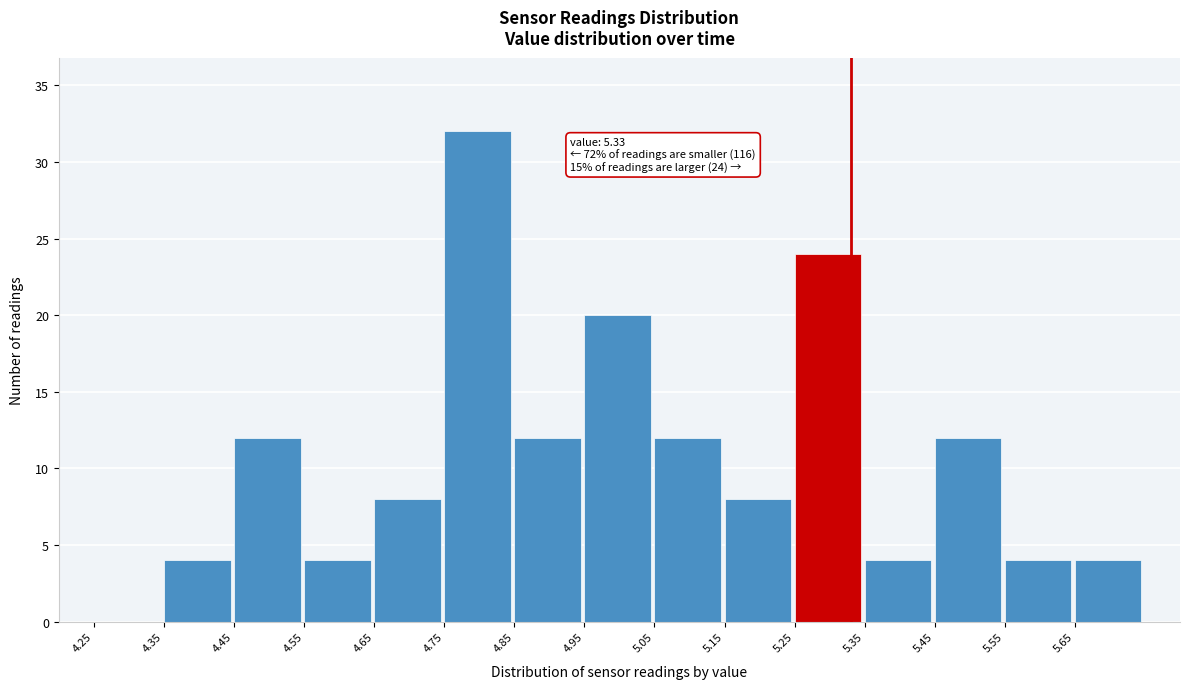

Which range on the x-axis has the tallest bar?

4.75 to 4.85